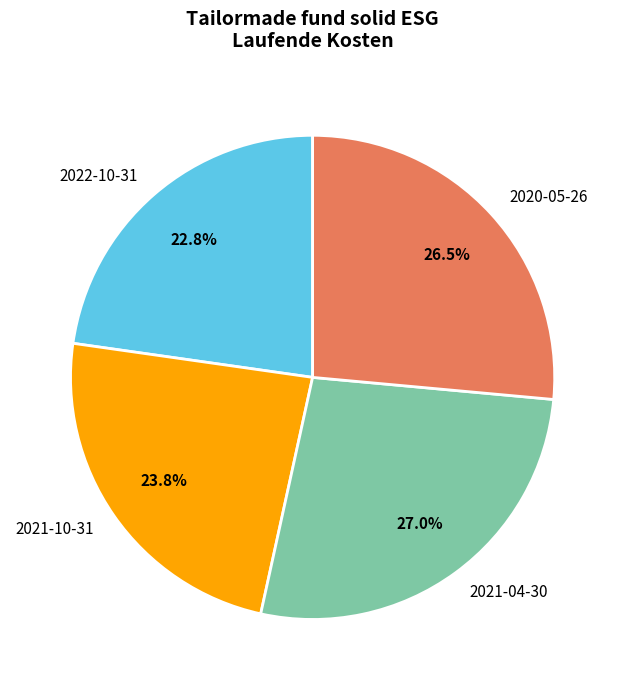

What is the largest slice in the pie chart?

2021-04-30